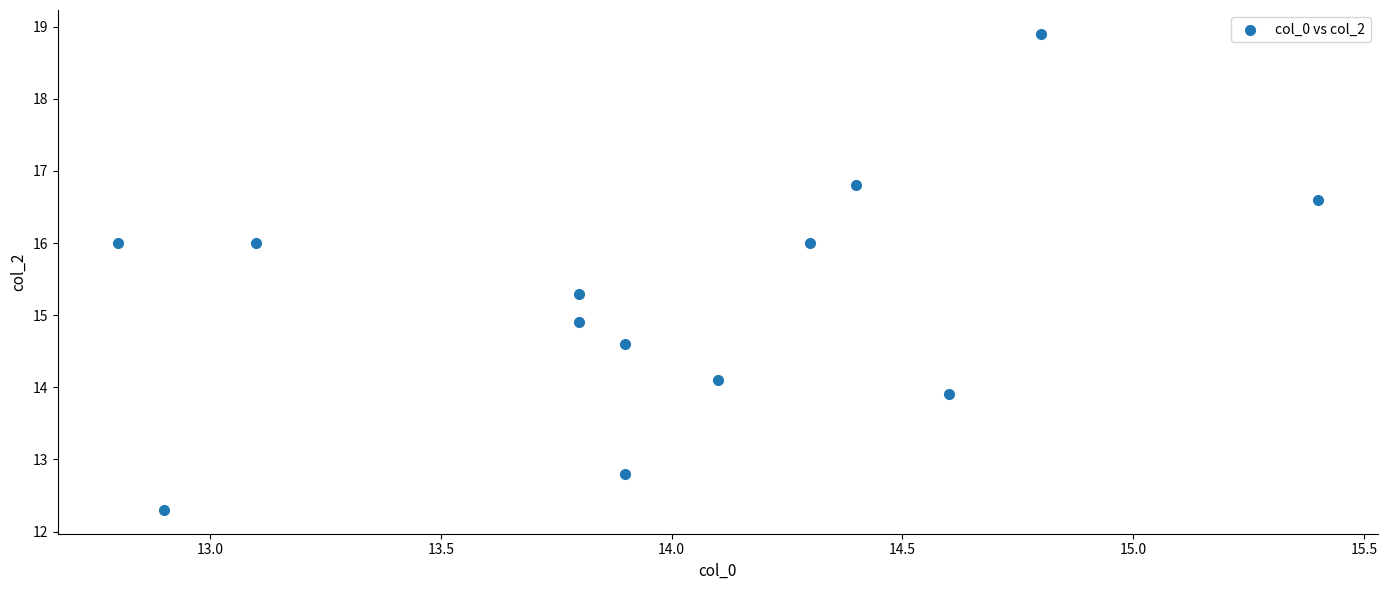

What is the range of X values (max minus min)?

2.6